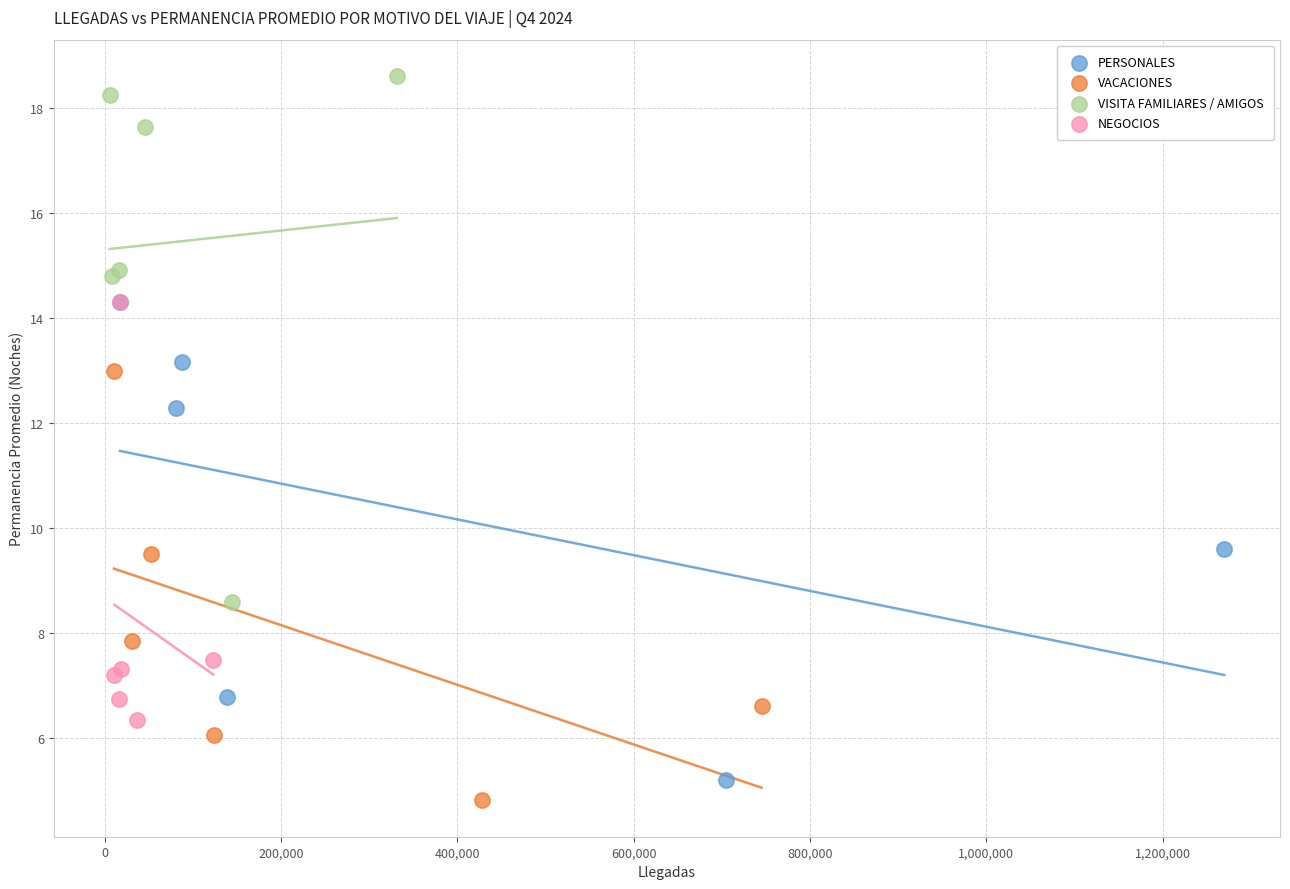

Which series contains the highest Y value?

VISITA FAMILIARES / AMIGOS